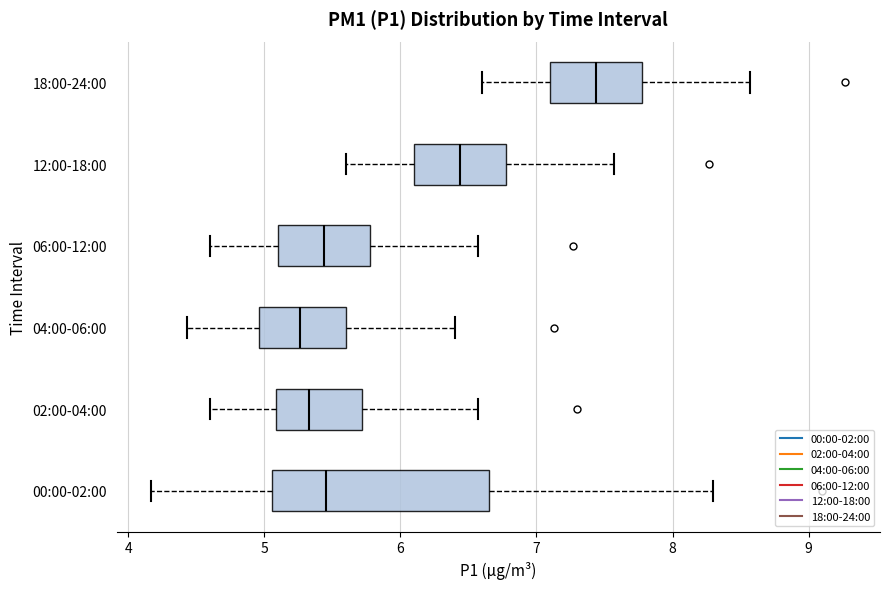

Reading bottom to top, transcribe this box plot: for each box, give where its median line is, the range the box spans, and where its two whiskers end, as read against the x-axis. The values are not printed on the chart, so give them approximately, as read against the axis.

00:00-02:00: median 5.5, box 5.1 to 6.6, whiskers 4.2 to 8.3
02:00-04:00: median 5.3, box 5.1 to 5.7, whiskers 4.6 to 6.6
04:00-06:00: median 5.3, box 5.0 to 5.6, whiskers 4.4 to 6.4
06:00-12:00: median 5.4, box 5.1 to 5.8, whiskers 4.6 to 6.6
12:00-18:00: median 6.4, box 6.1 to 6.8, whiskers 5.6 to 7.6
18:00-24:00: median 7.4, box 7.1 to 7.8, whiskers 6.6 to 8.6